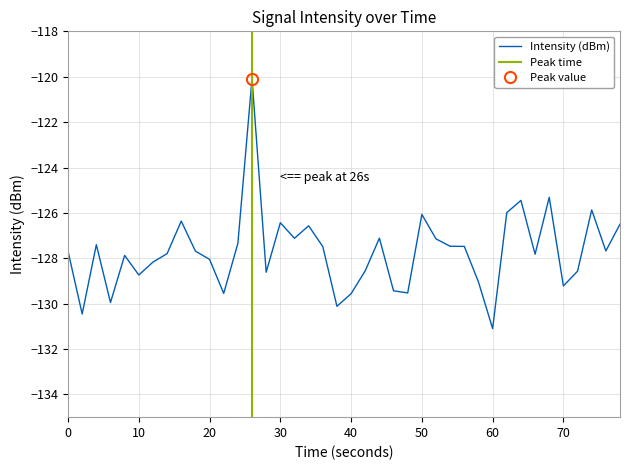

Which category has the lowest value in the Intensity (dBm) series?

60